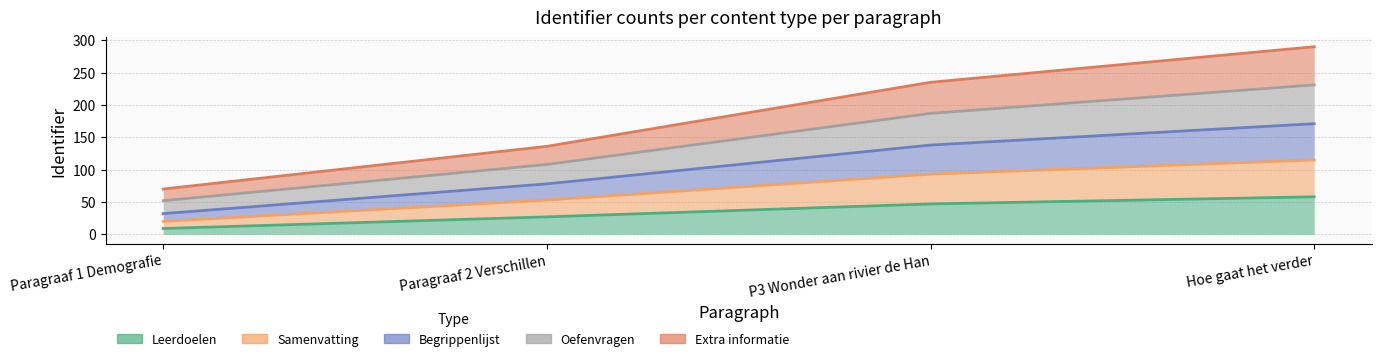

True or false: Begrippenlijst and Extra informatie cross at least once.

False